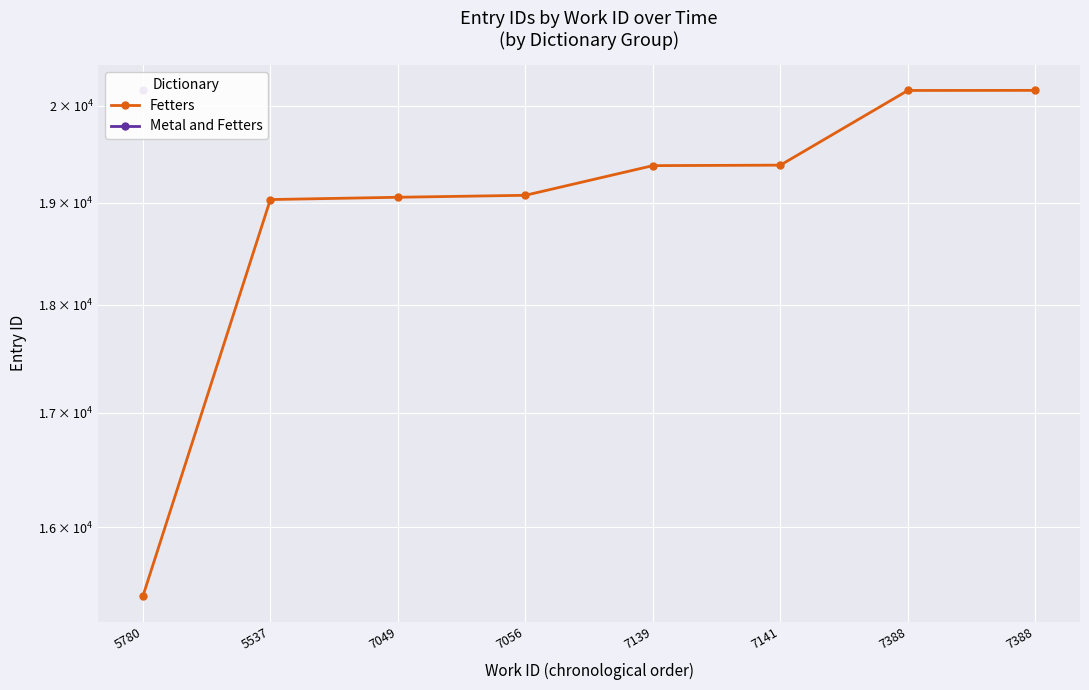

List the labels in order of value, smallest first.

5780, 5537, 7049, 7056, 7139, 7141, 7388, 7388